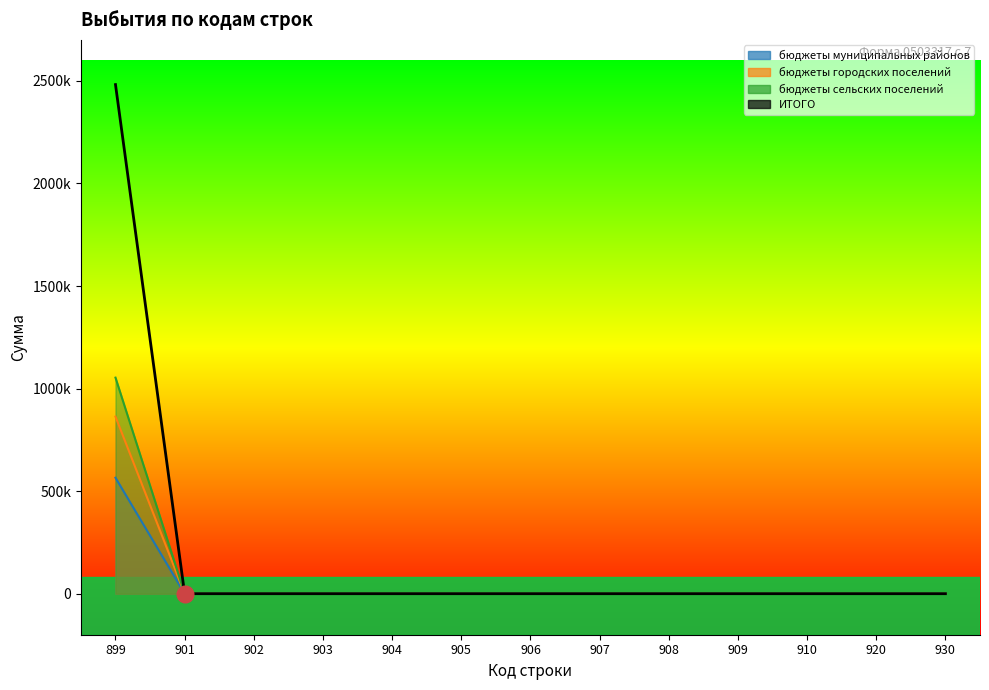

At which category is the sum across all series the highest?

899